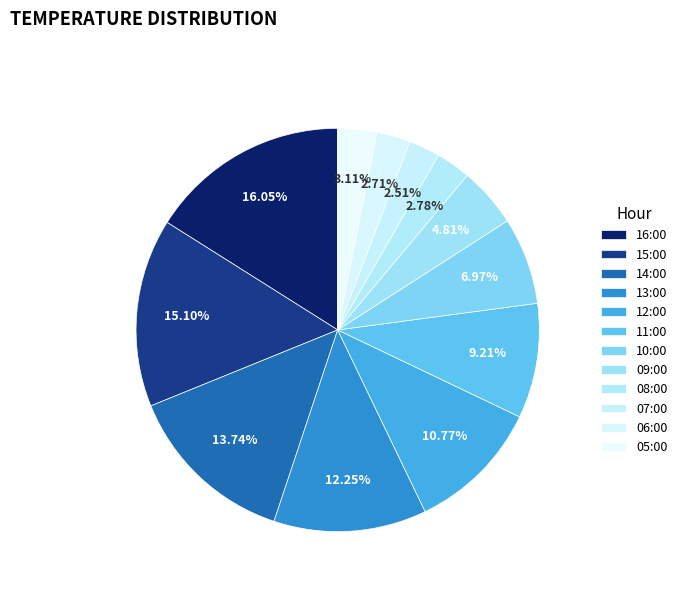

The 14:00 slice represents 14% of the pie. True or false?

True